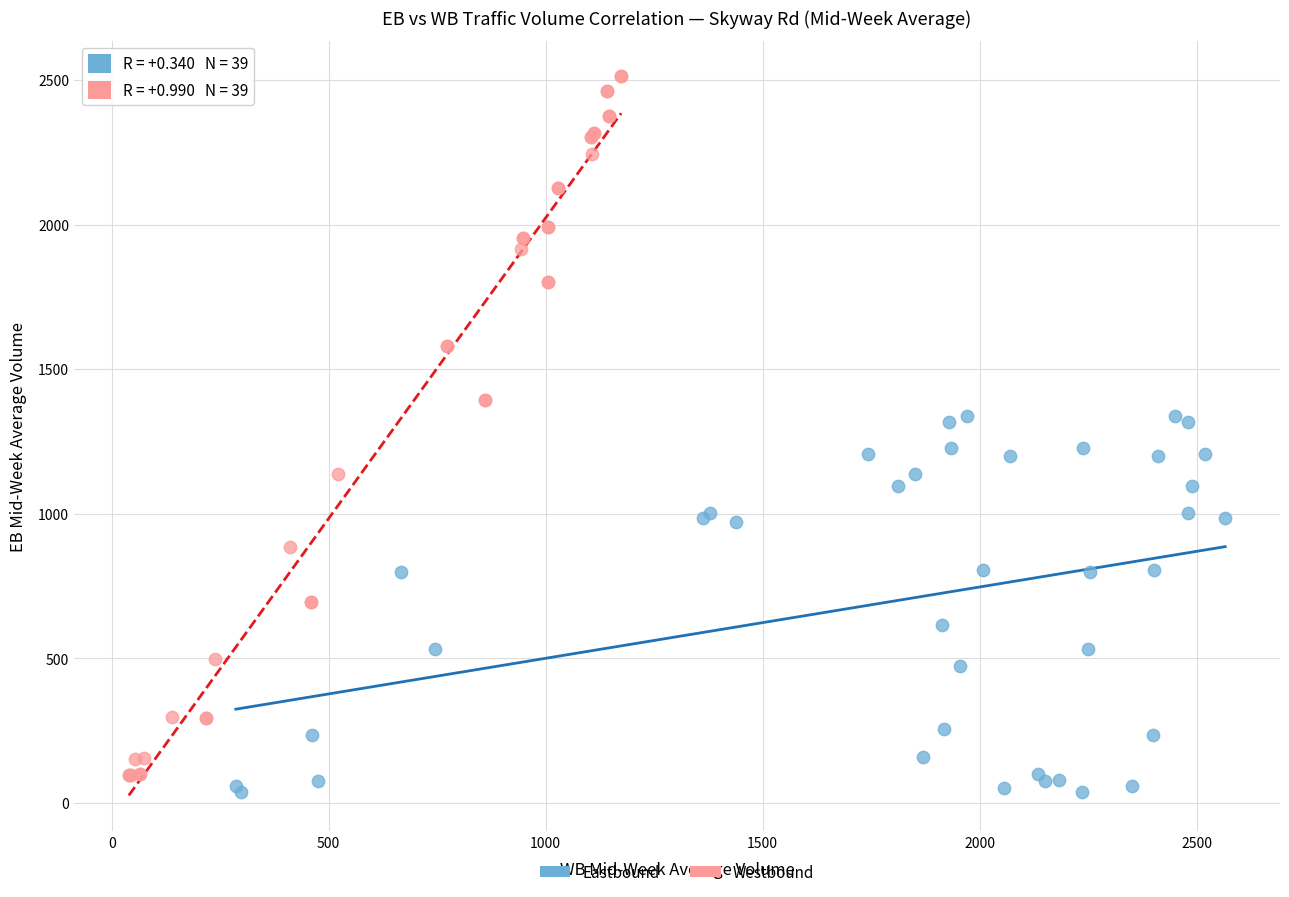

Which series reaches the maximum Y coordinate?

Westbound